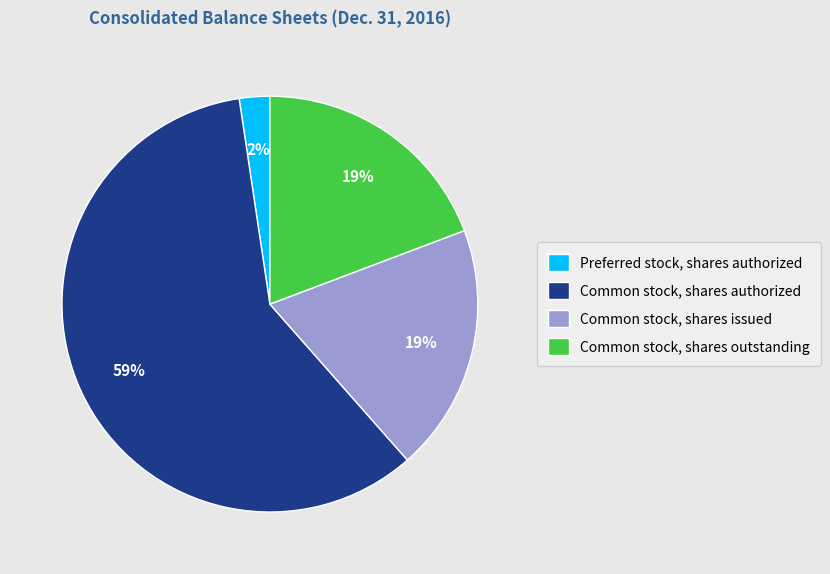

Which has a higher value, Preferred stock, shares authorized or Common stock, shares issued?

Common stock, shares issued